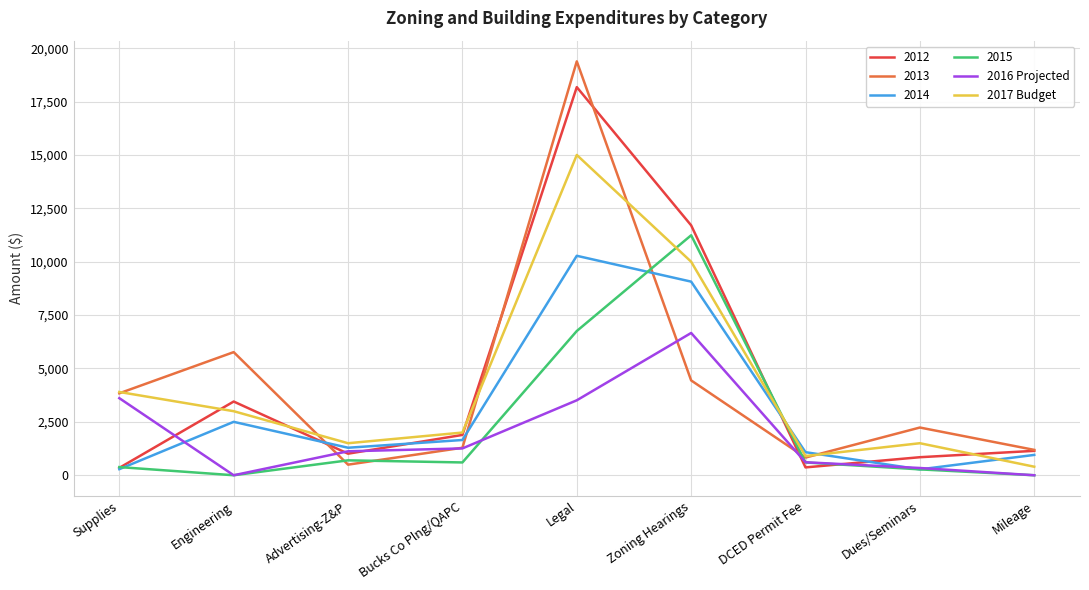

At which label is 2017 Budget closest to 7700?

Zoning Hearings